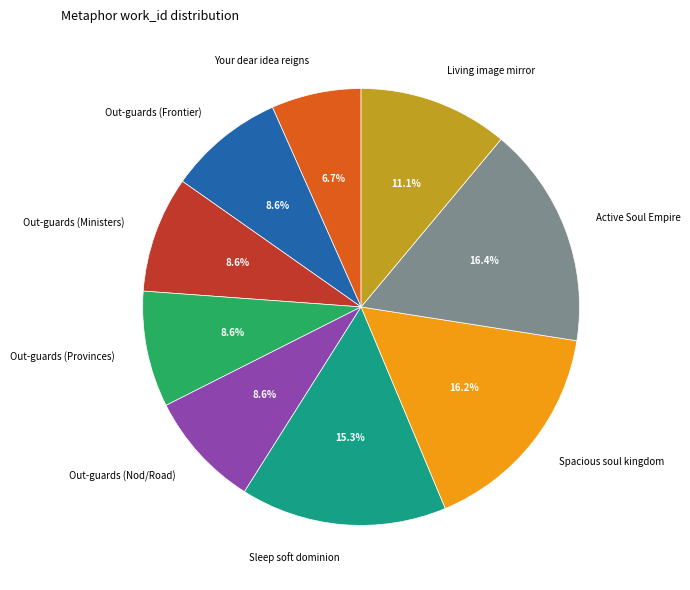

Do Sleep soft dominion and Living image mirror together represent more than half of the pie?

No